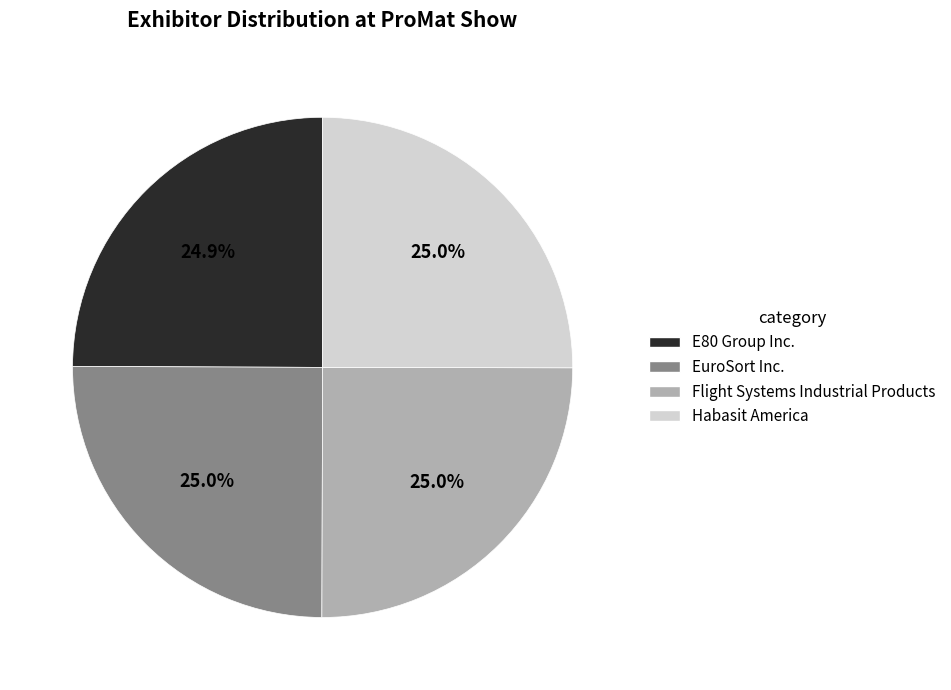

What portion of the pie excludes Habasit America?

75.0%